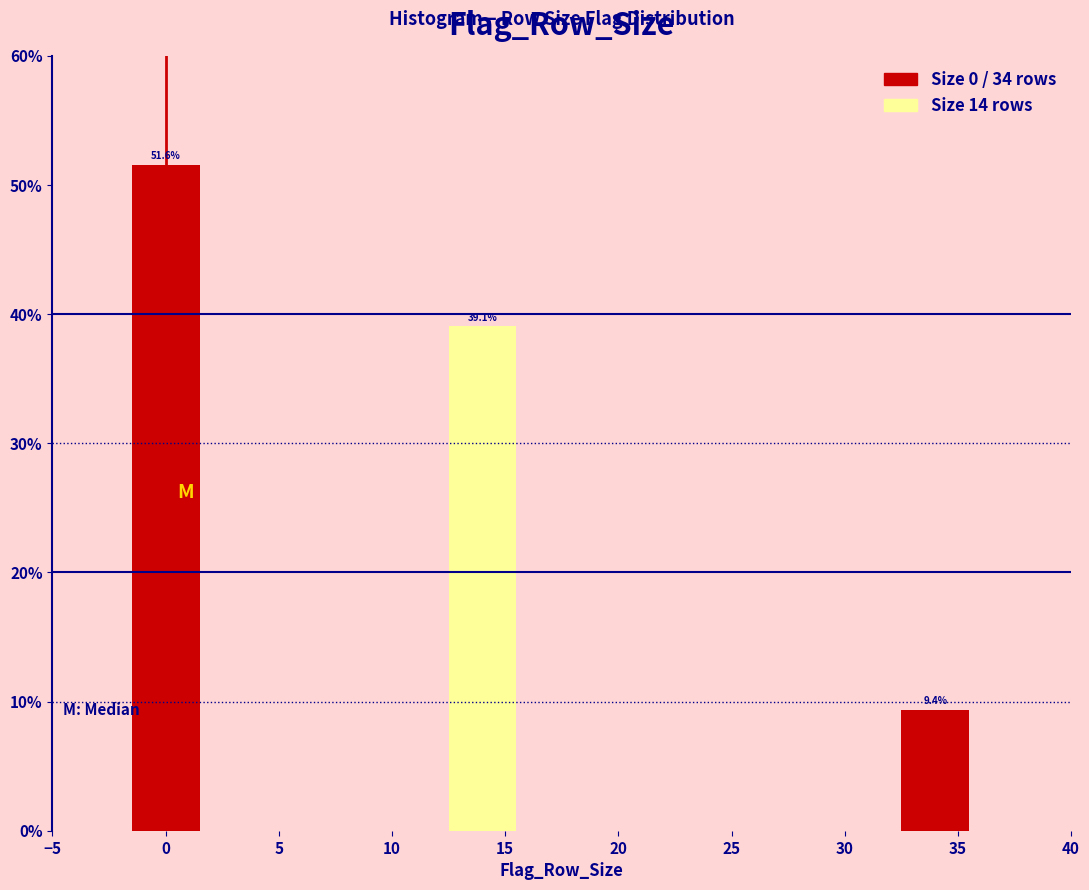

Reading left to right, extract all data points from this chart.

51.6	39.1	9.4